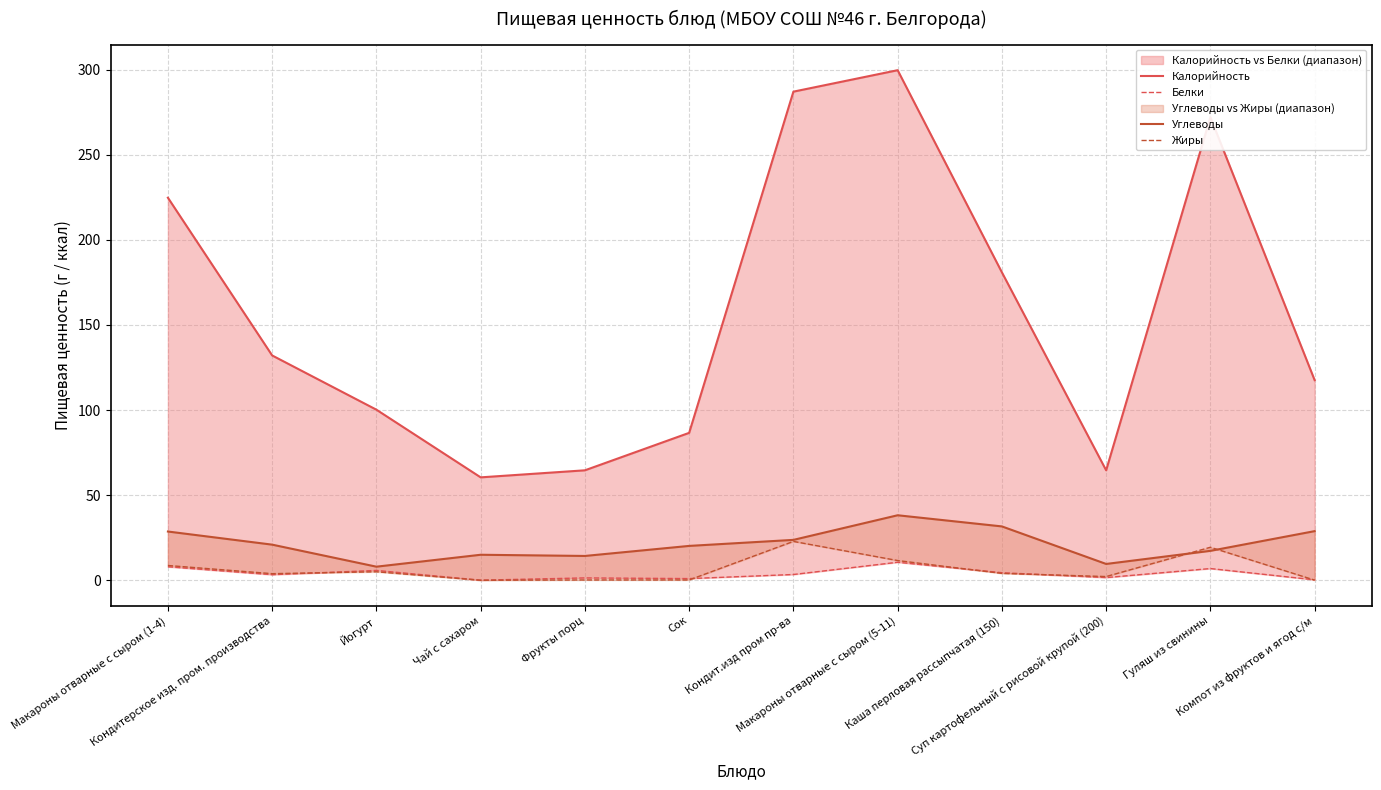

True or false: Белки and Углеводы intersect in this chart.

False